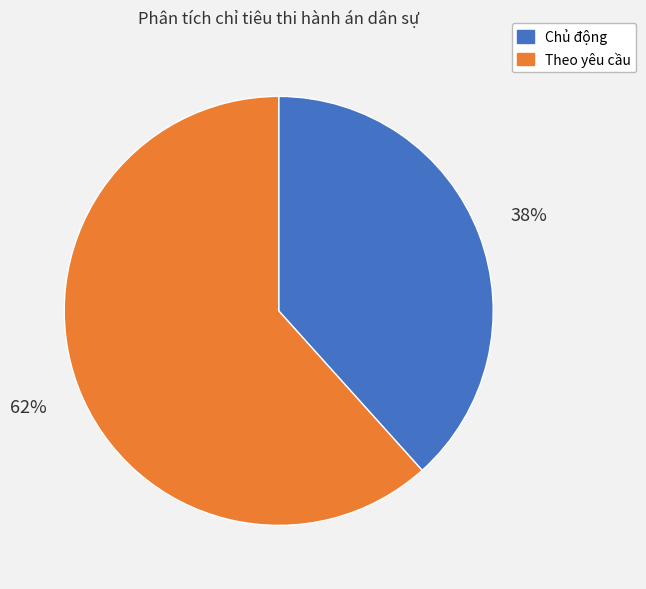

Does any single category account for the majority?

Yes